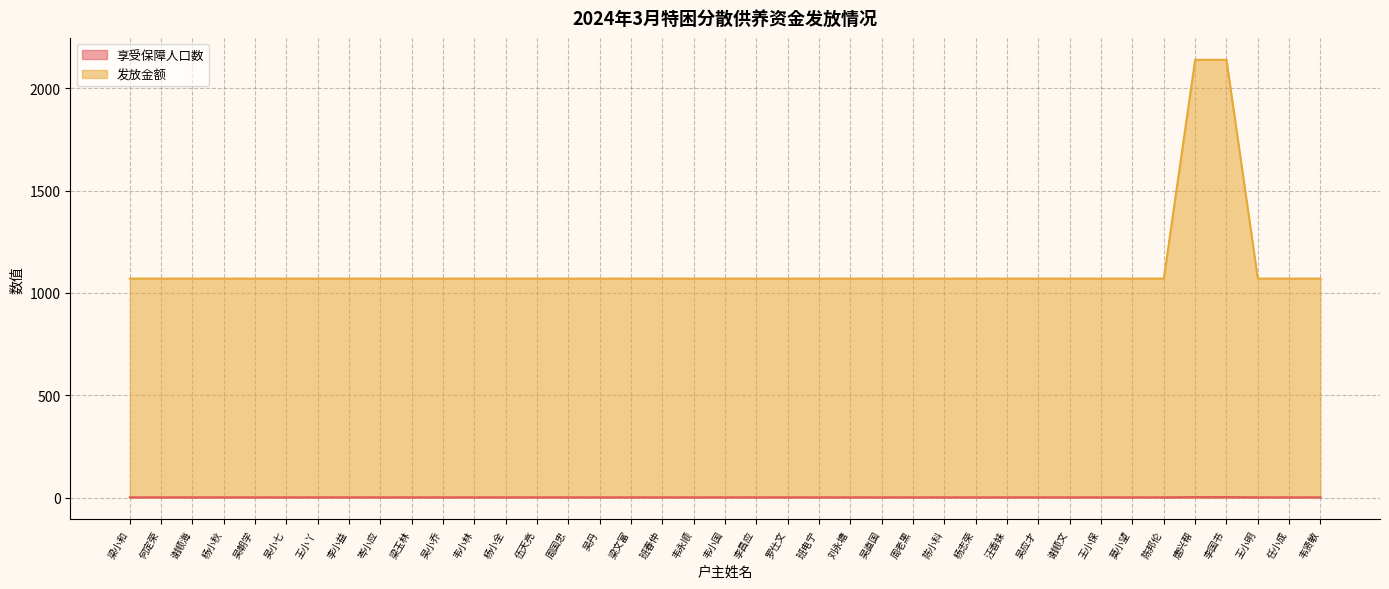

Which series has the largest total across all categories?

发放金额